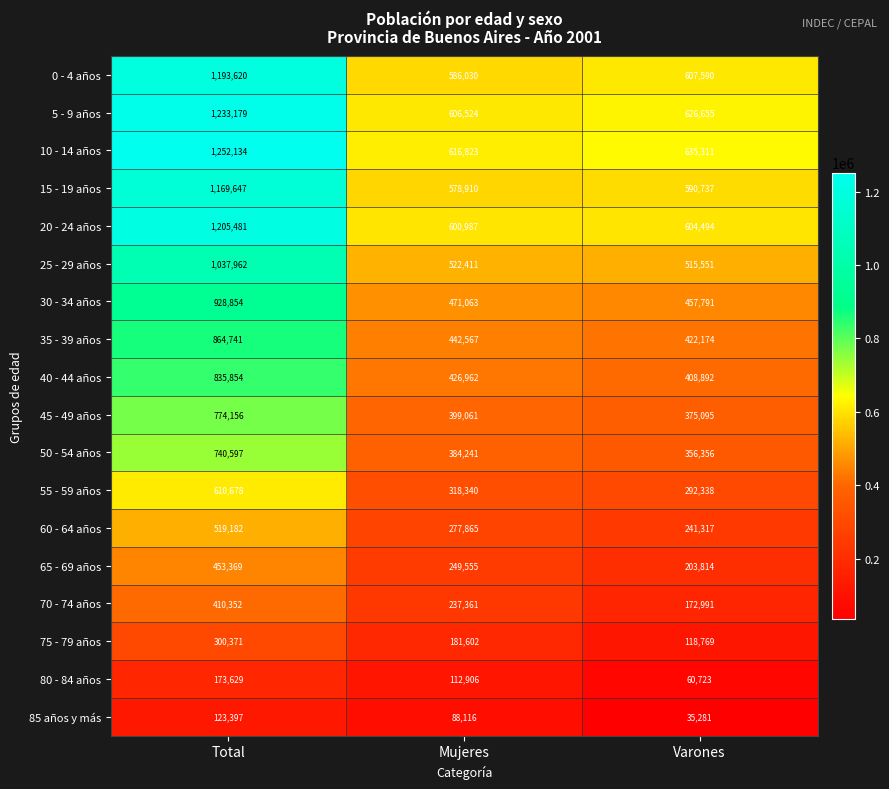

What is the smallest value displayed?

35281